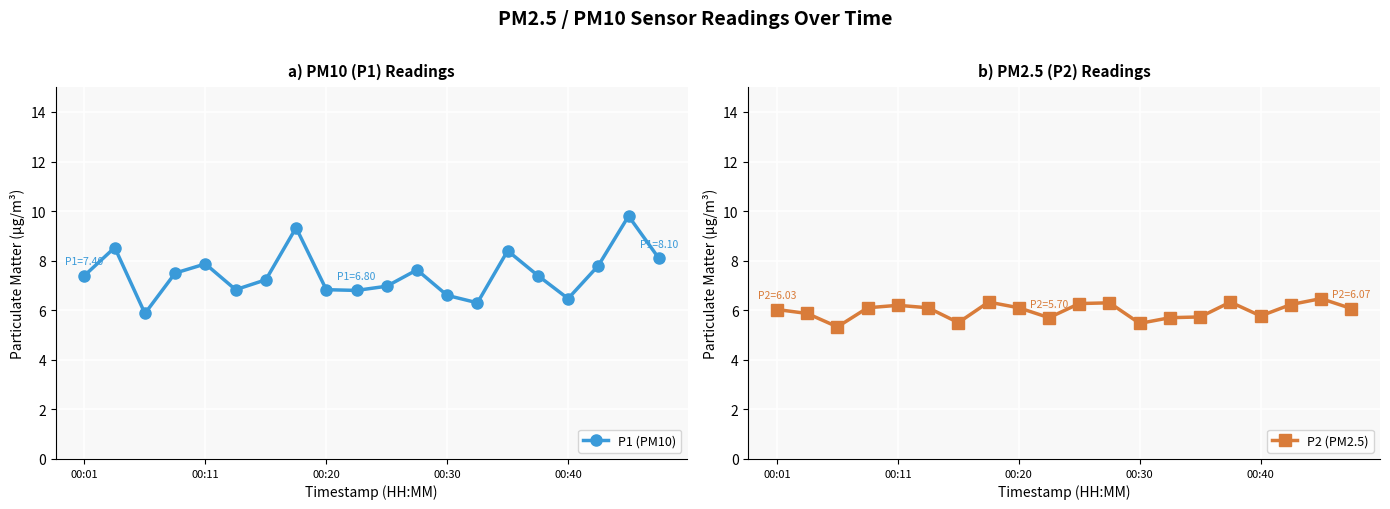

What is the highest value of the P1 (PM10) series?

9.8